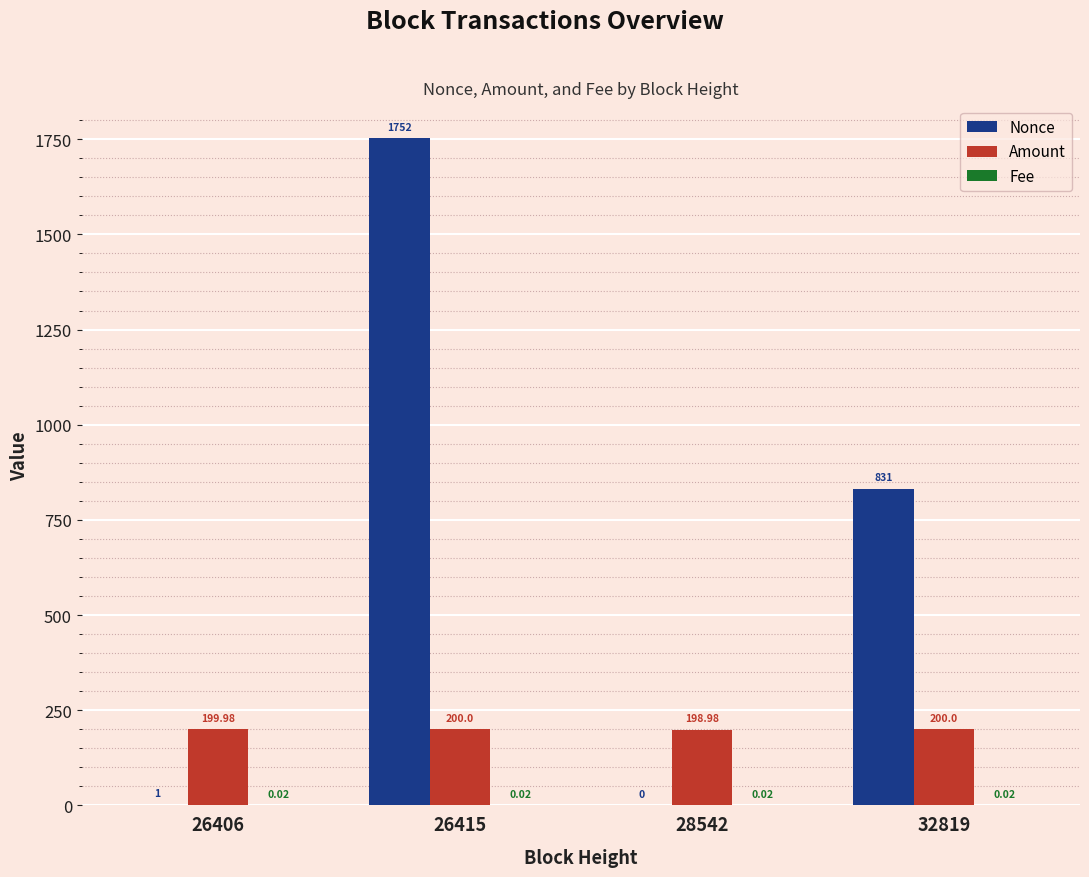

What is the sum of the Nonce values at 26406 and 28542?

1.0